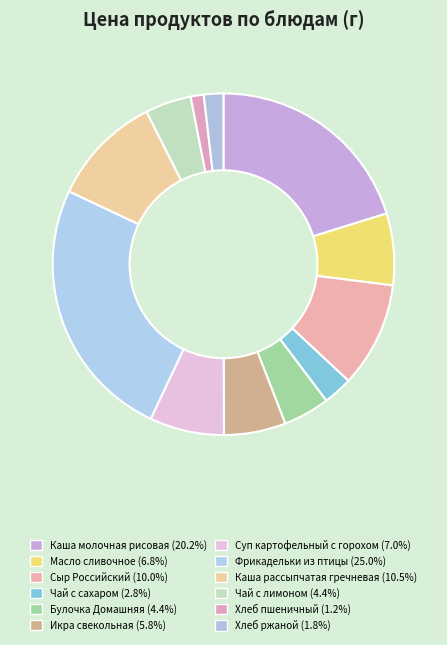

Combined, do Чай с лимоном and Каша рассыпчатая гречневая account for over 50%?

No